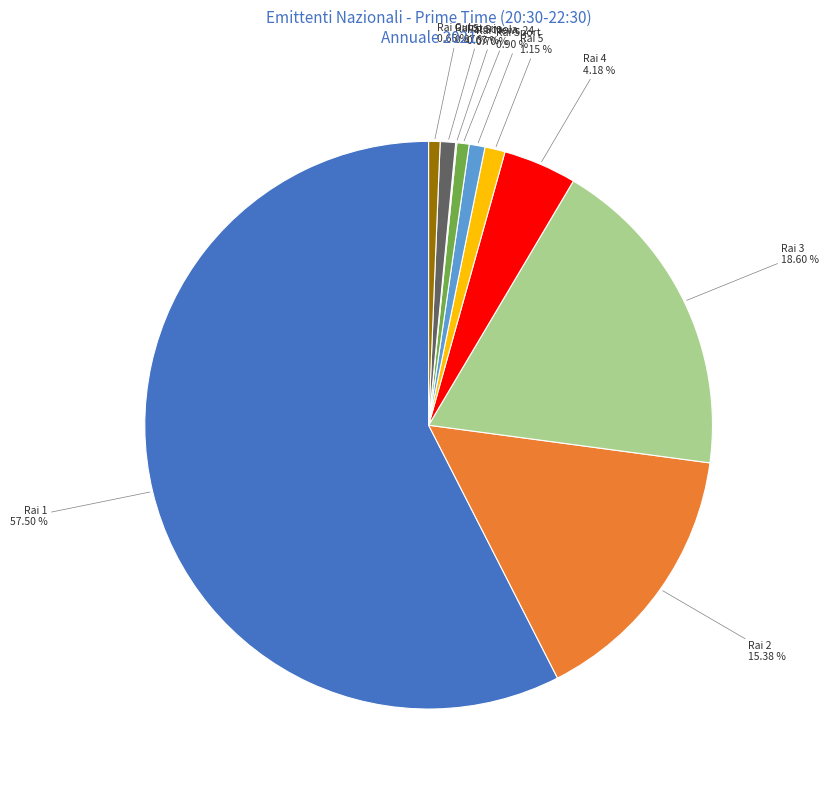

Which slice is the largest?

Rai 1